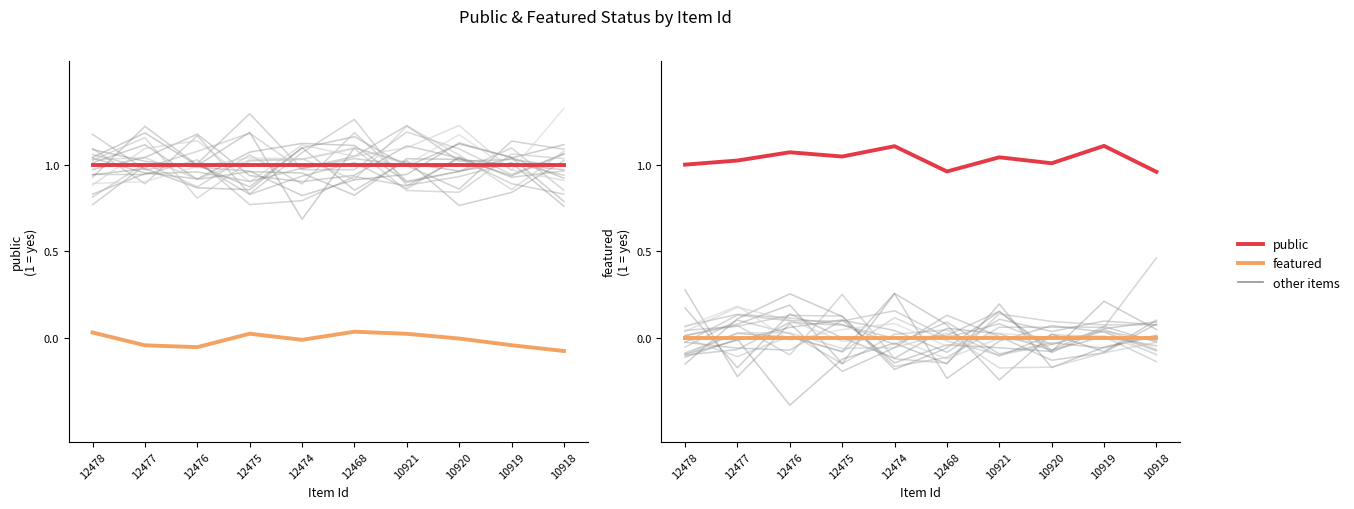

Which series has the largest total across all categories?

public